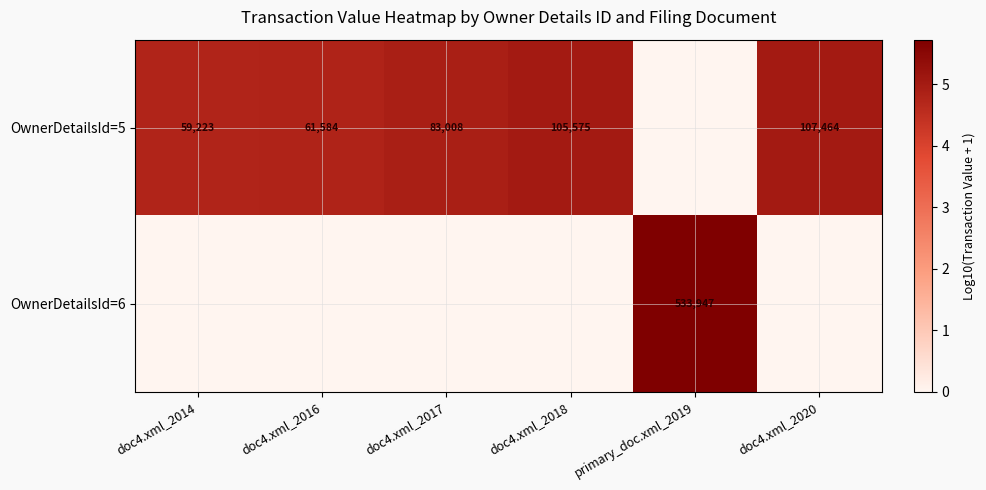

The OwnerDetailsId=5 series shows 61584 at doc4.xml_2016. True or false?

True